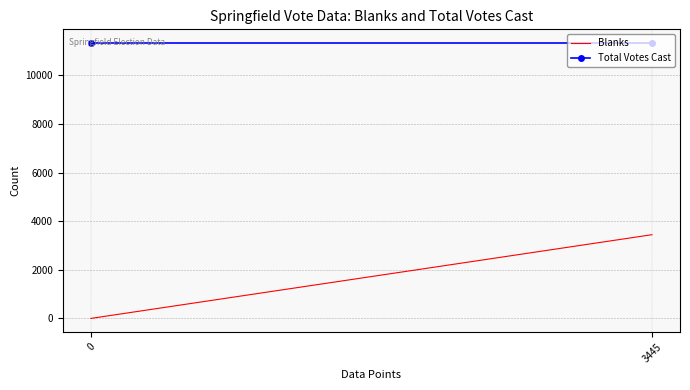

What is the difference between the highest and lowest values at 0?

11330